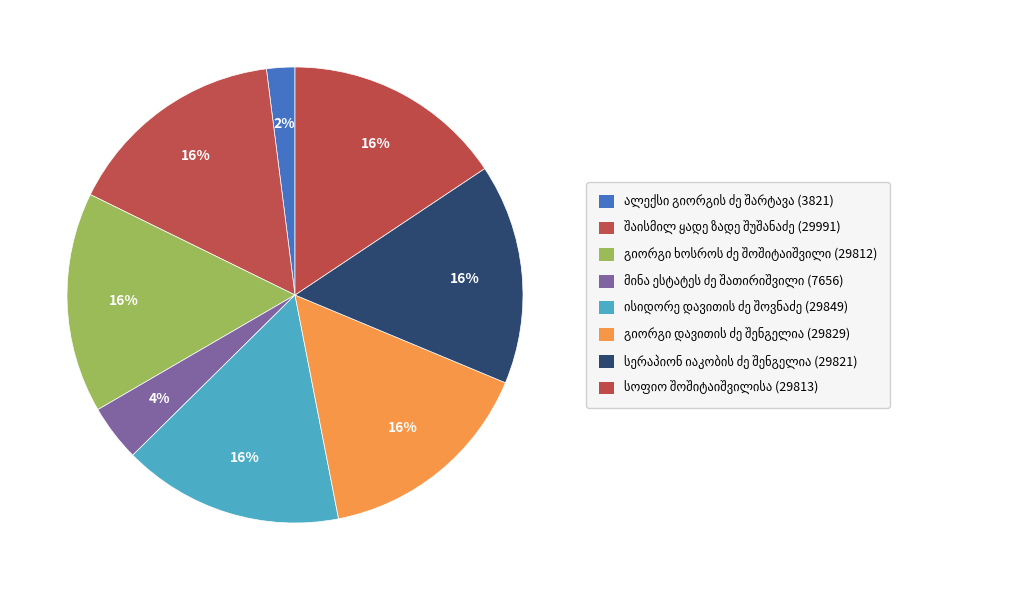

How many segments does this pie chart have?

8